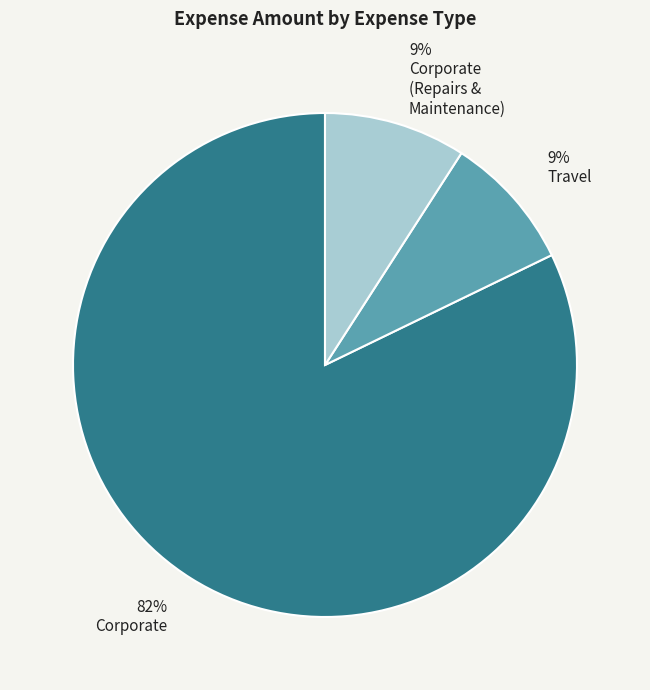

Is there a majority slice in this chart?

Yes